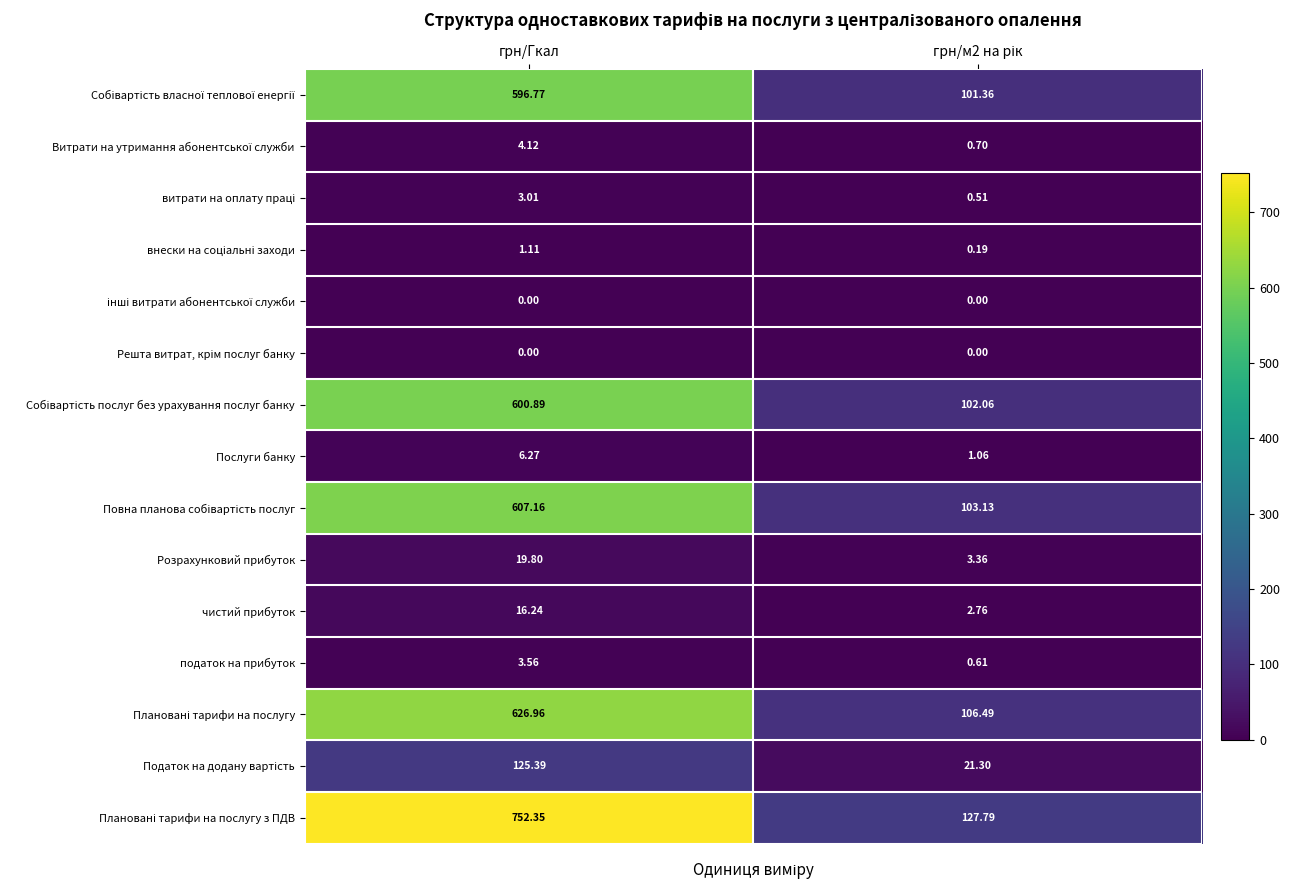

Which category has the highest value across all series?

грн/Гкал